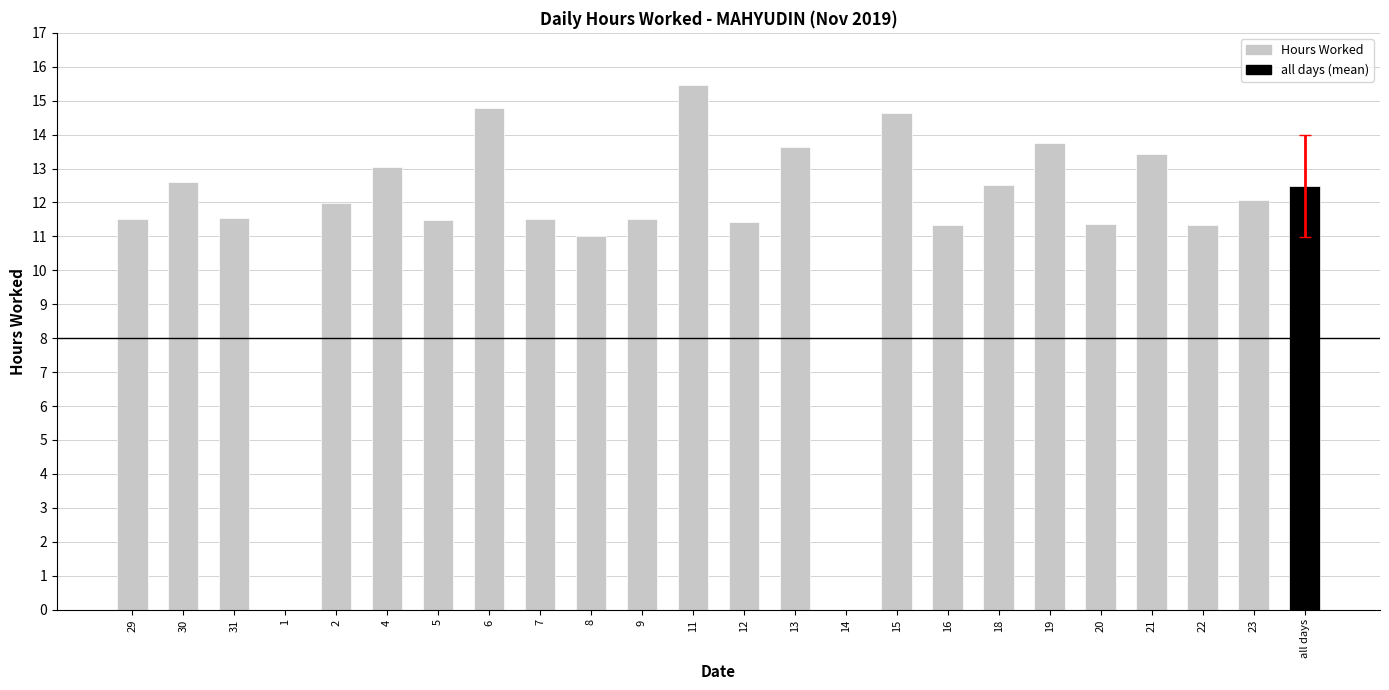

List the labels in order of value, largest first.

11, 6, 15, 19, 13, 21, 4, 30, 18, 23, 2, 31, 29, 7, 9, 5, 12, 20, 22, 16, 8, 1, 14